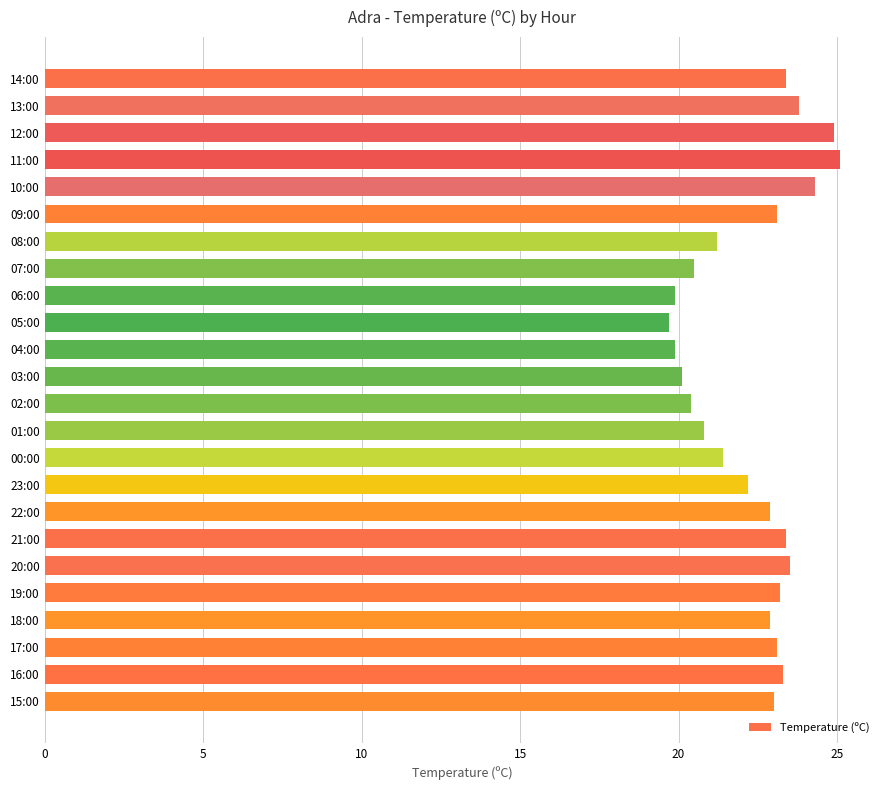

What is the label of the 8th bar from the top?

07:00